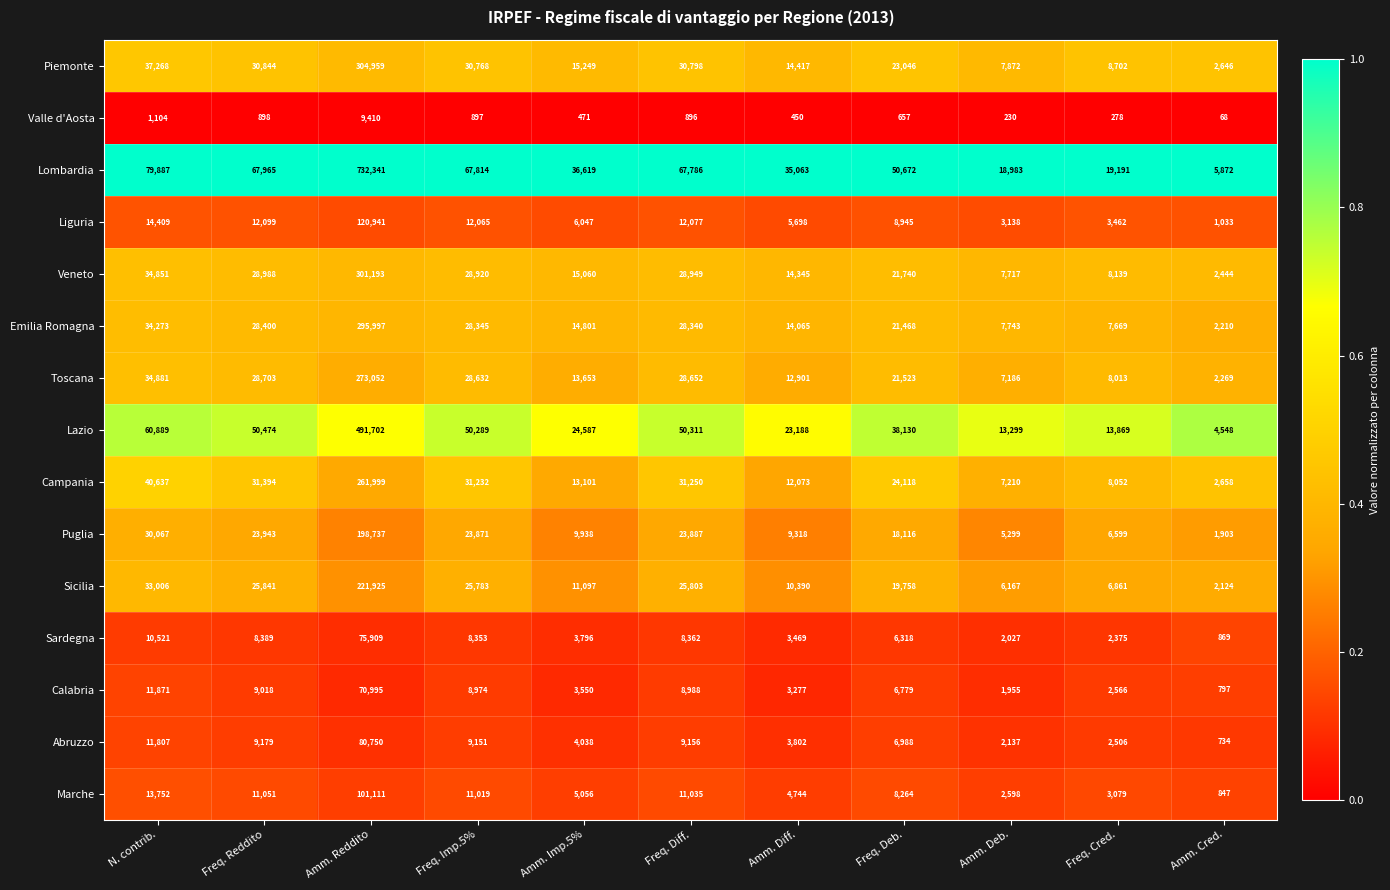

Where does the Toscana series first go above 21523?

N. contrib.